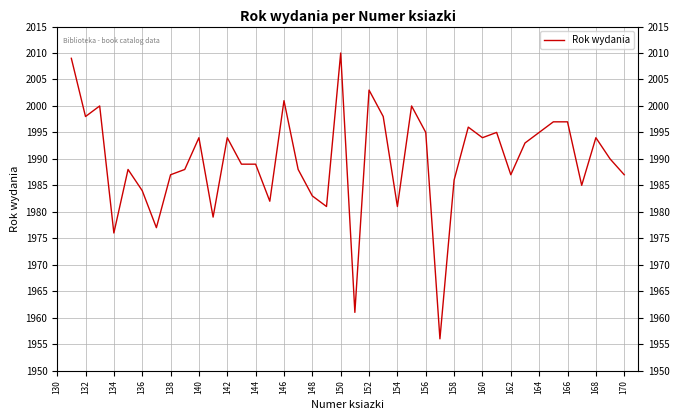

What is the smallest value displayed?

1956